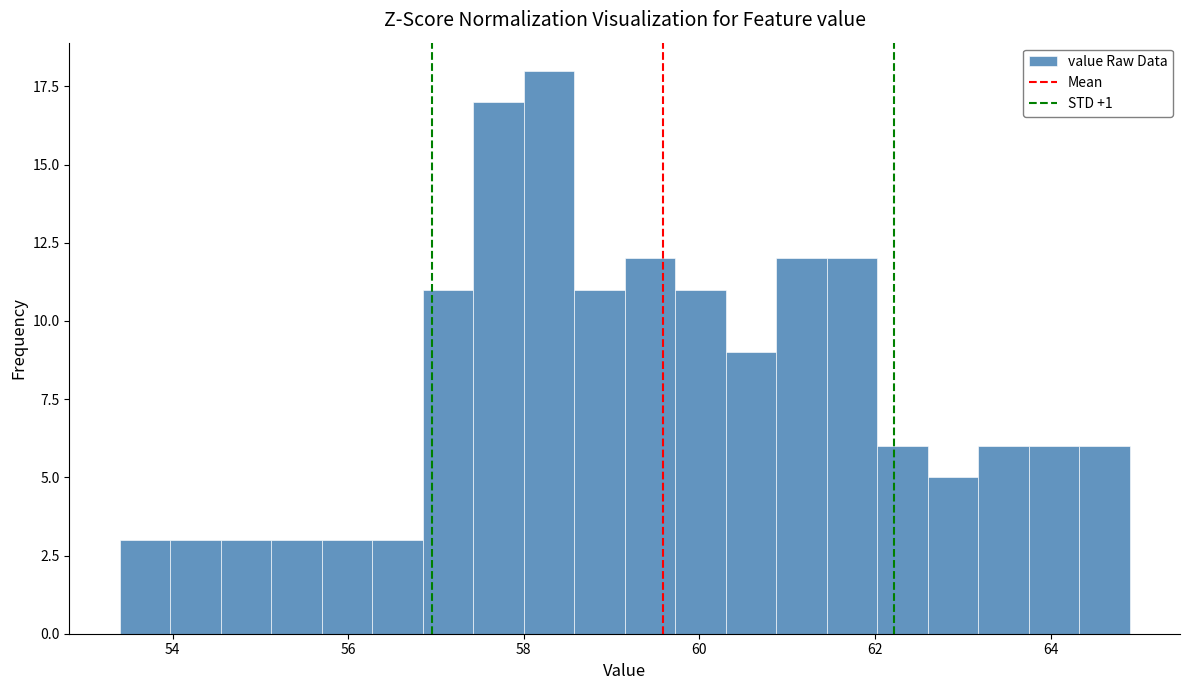

Around what value on the x-axis is the tallest bar? Give the approximate position of its centre, as read against the axis.

58.2